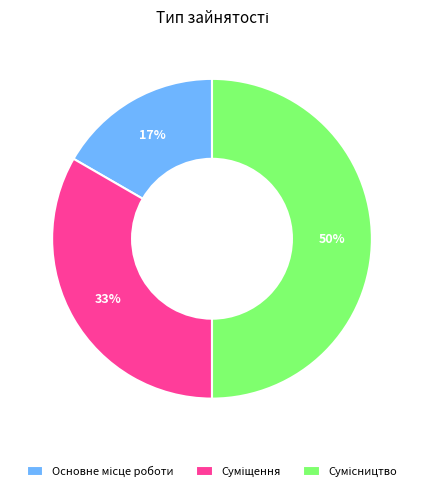

To the nearest percent, what is the difference between the largest and smallest slice percentages?

33%